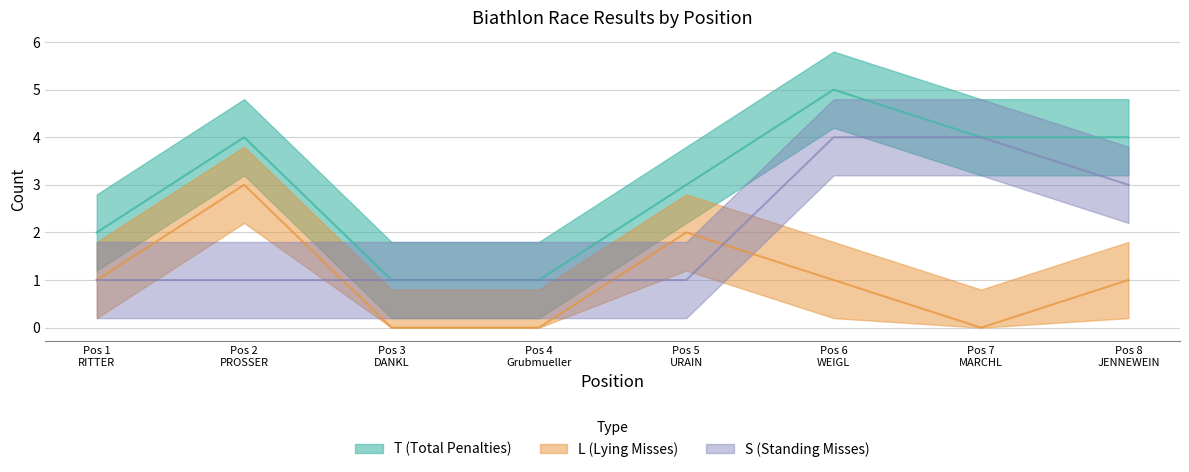

True or false: L (Lying Misses) has more than 2 interior local peaks.

False